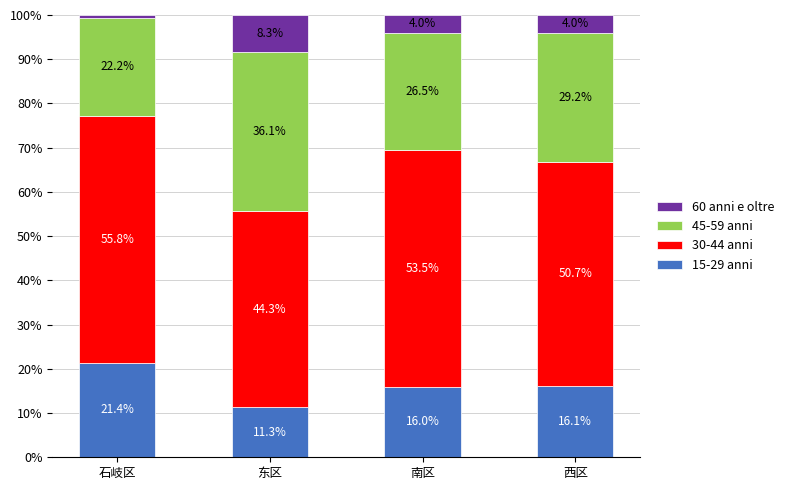

Which category has the highest value in the 15-29 anni series?

石岐区